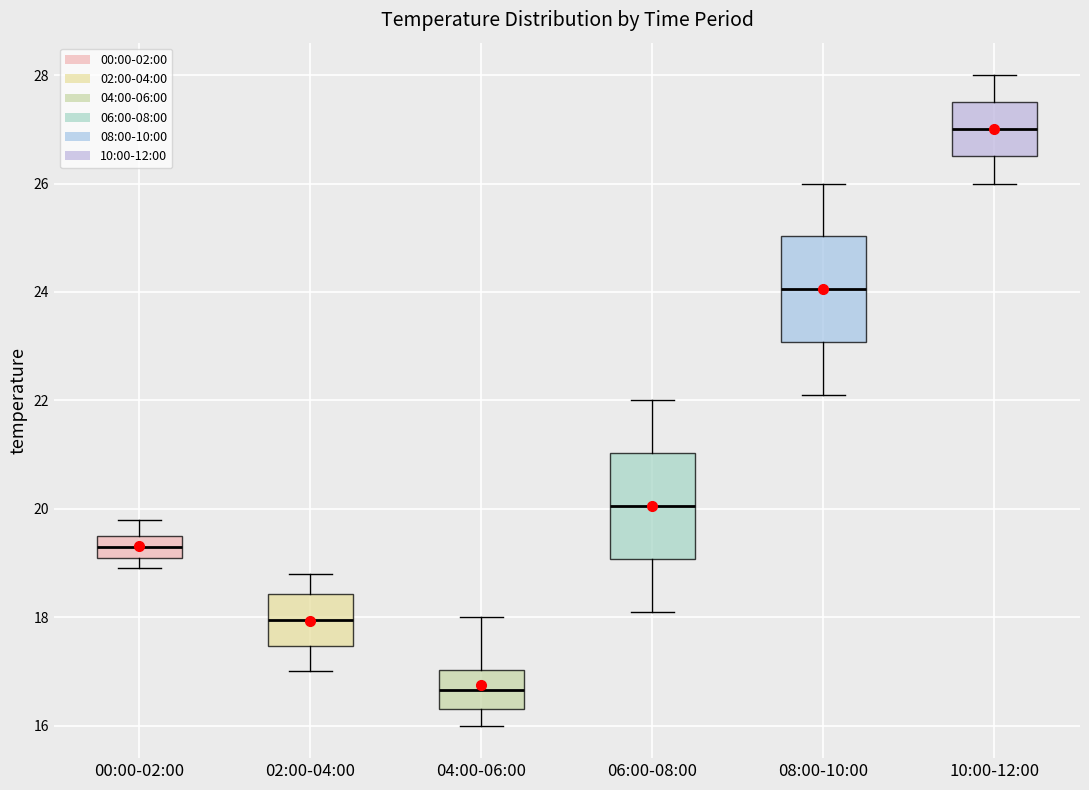

Where is the upper edge of the box for 02:00-04:00 on the y-axis? The values are not printed on the chart, so give them approximately, as read against the axis.

18.4